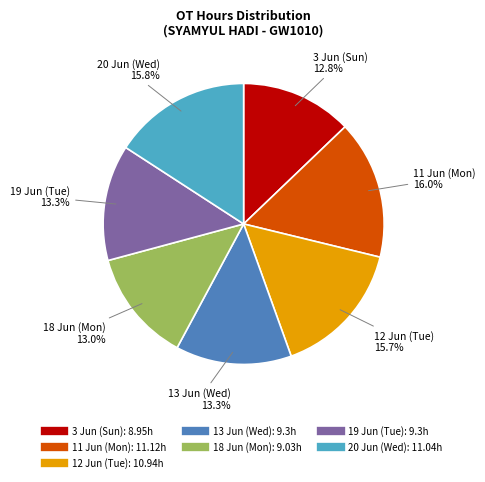

Which has a higher value, 13 Jun (Wed) or 20 Jun (Wed)?

20 Jun (Wed)